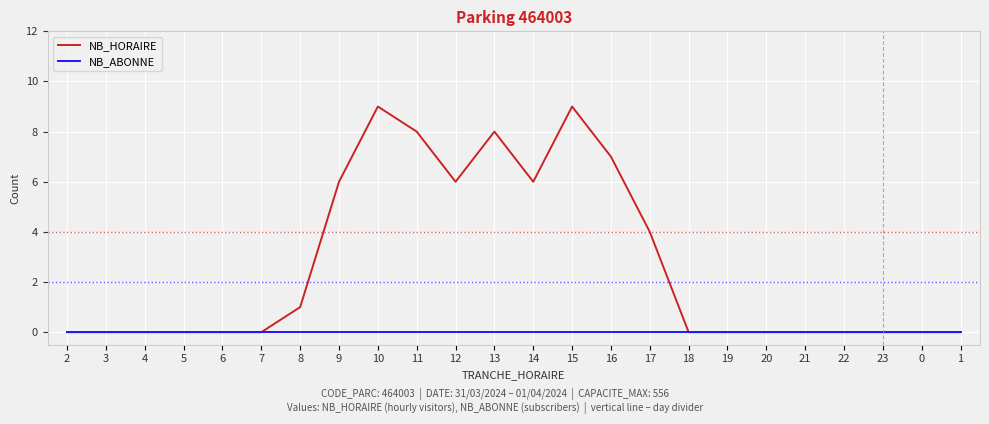

What is the sum of all NB_HORAIRE values?

64